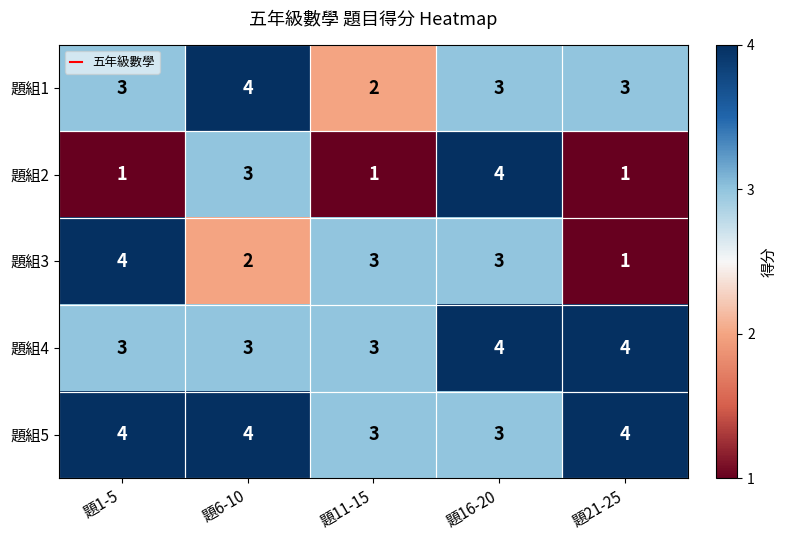

Between 題1-5 and 題21-25, which series saw the biggest shift?

題組3